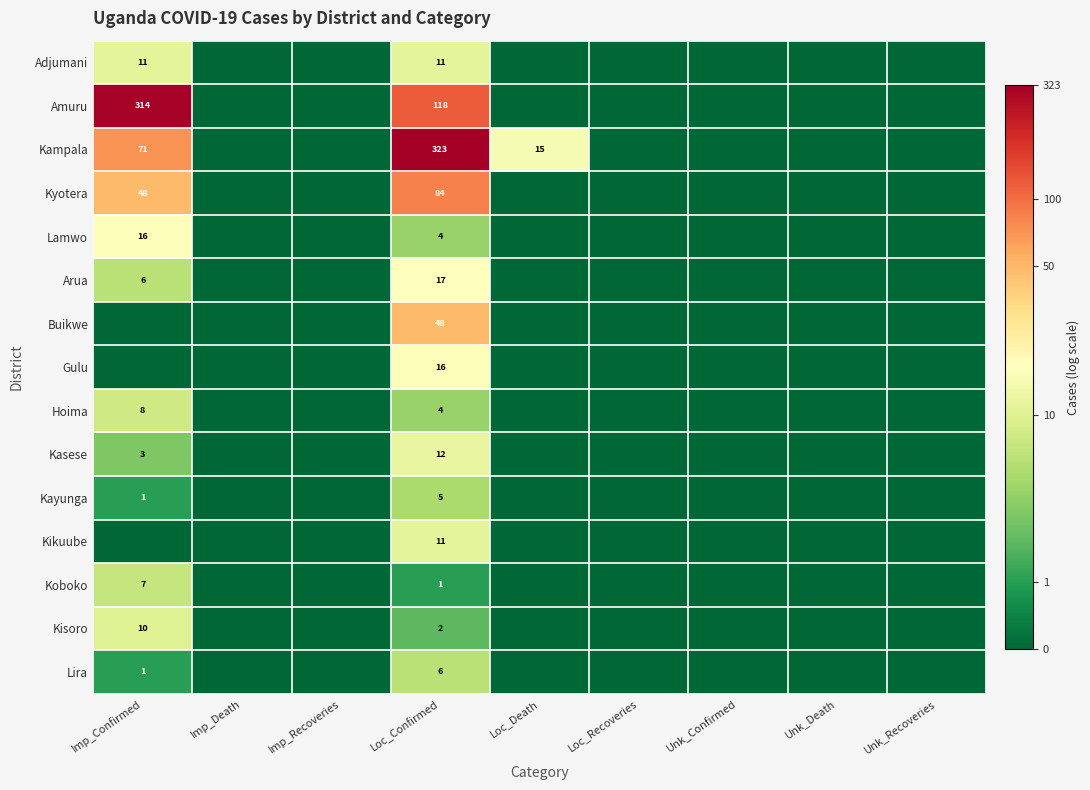

True or false: Kyotera has a value of 48 at Imp_Confirmed.

True